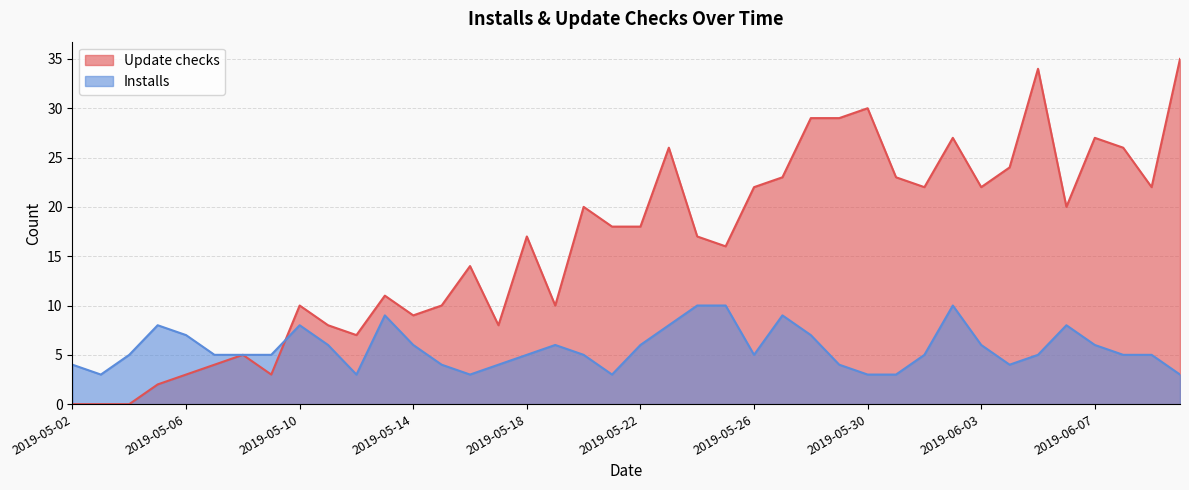

Which series has the largest total across all categories?

Update checks